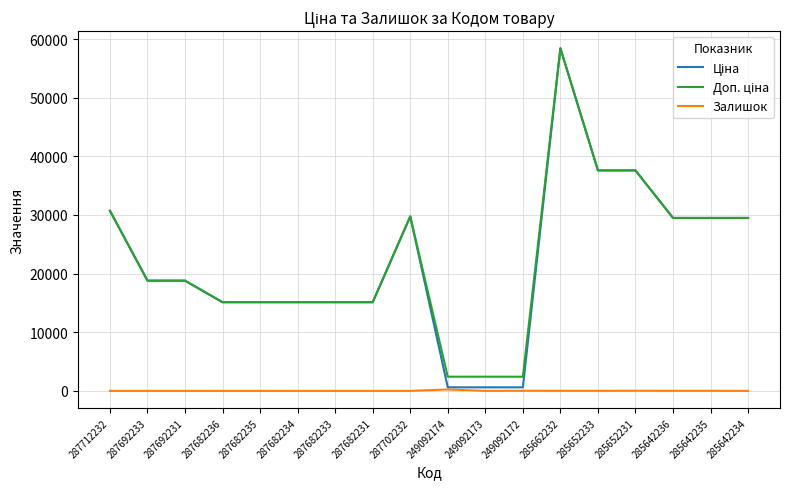

Which label corresponds to the largest value in the chart?

285662232